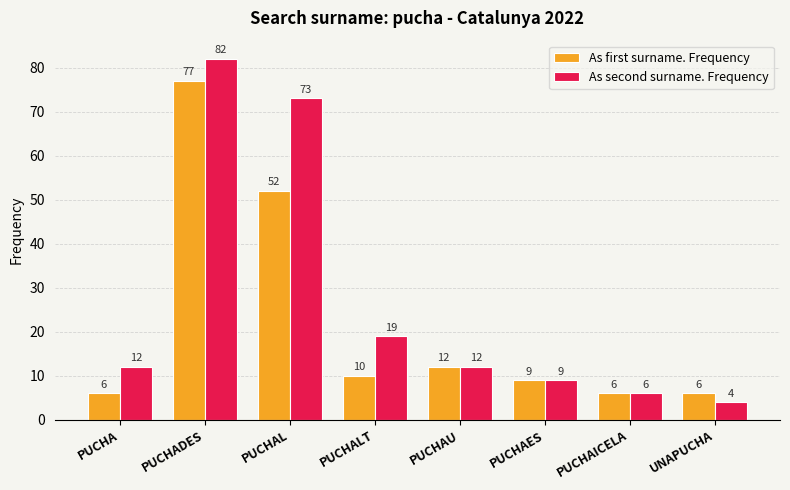

Does the chart contain any negative values?

No